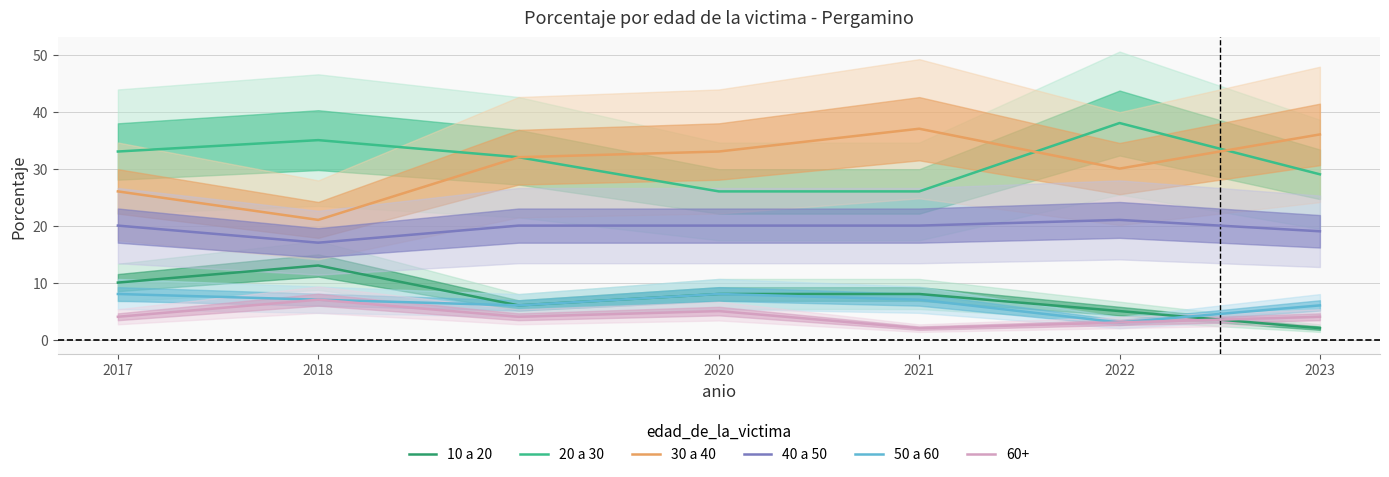

At which label does 50 a 60 reach its minimum?

2022